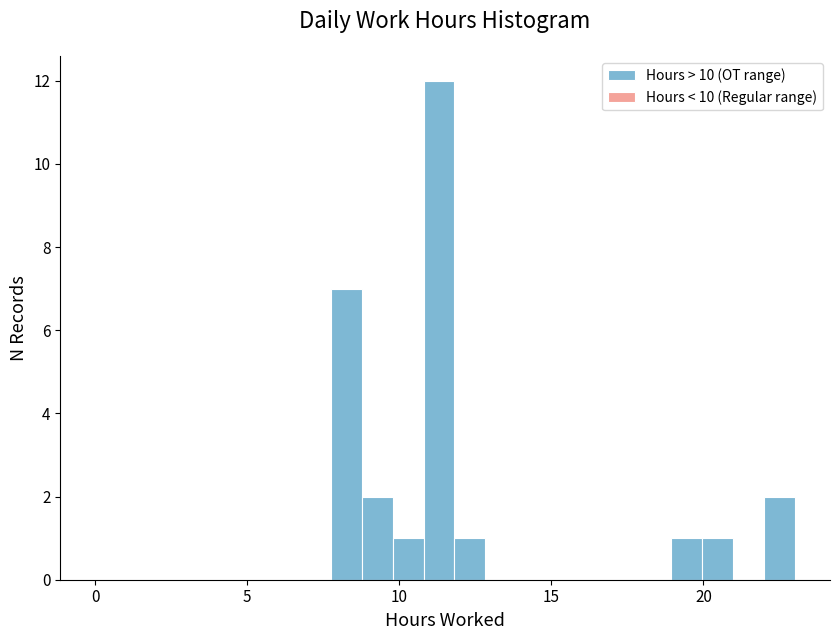

Around what value on the x-axis is the tallest bar? Give the approximate position of its centre, as read against the axis.

11.5